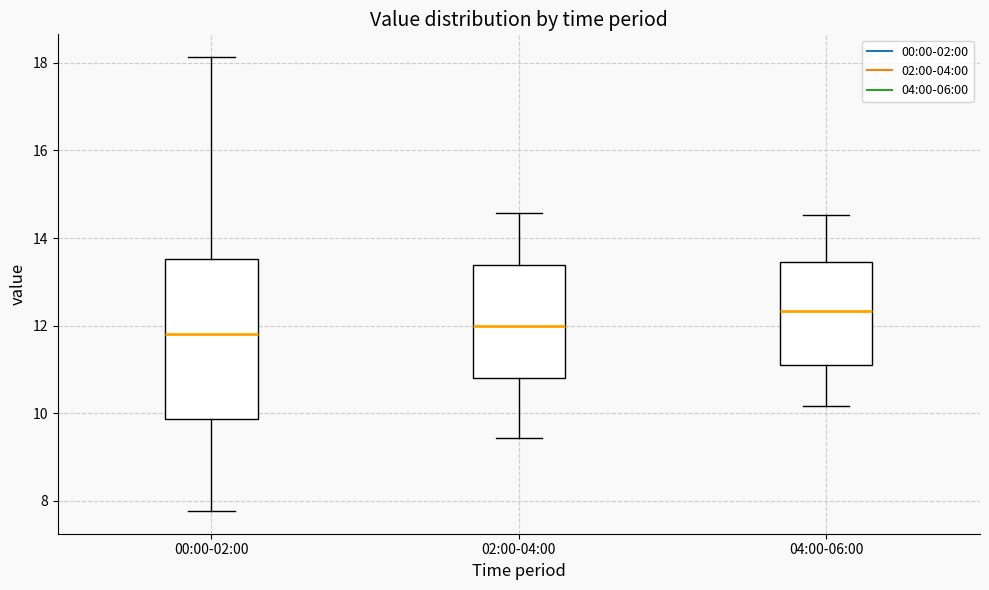

Reading left to right, transcribe this box plot: for each box, give where its median line is, the range the box spans, and where its two whiskers end, as read against the y-axis. The values are not printed on the chart, so give them approximately, as read against the axis.

00:00-02:00: median 11.8, box 9.8 to 13.6, whiskers 7.8 to 18.2
02:00-04:00: median 12.0, box 10.8 to 13.4, whiskers 9.4 to 14.6
04:00-06:00: median 12.4, box 11.2 to 13.4, whiskers 10.2 to 14.6